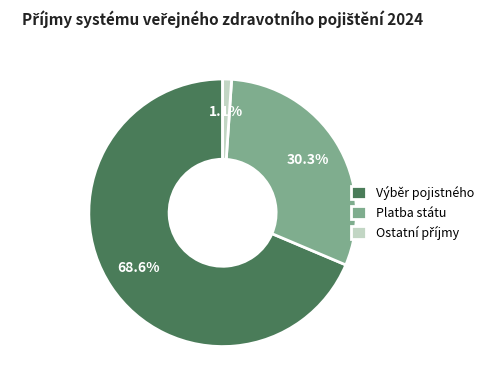

What percentage is the Výběr pojistného slice, to the nearest percent?

69%